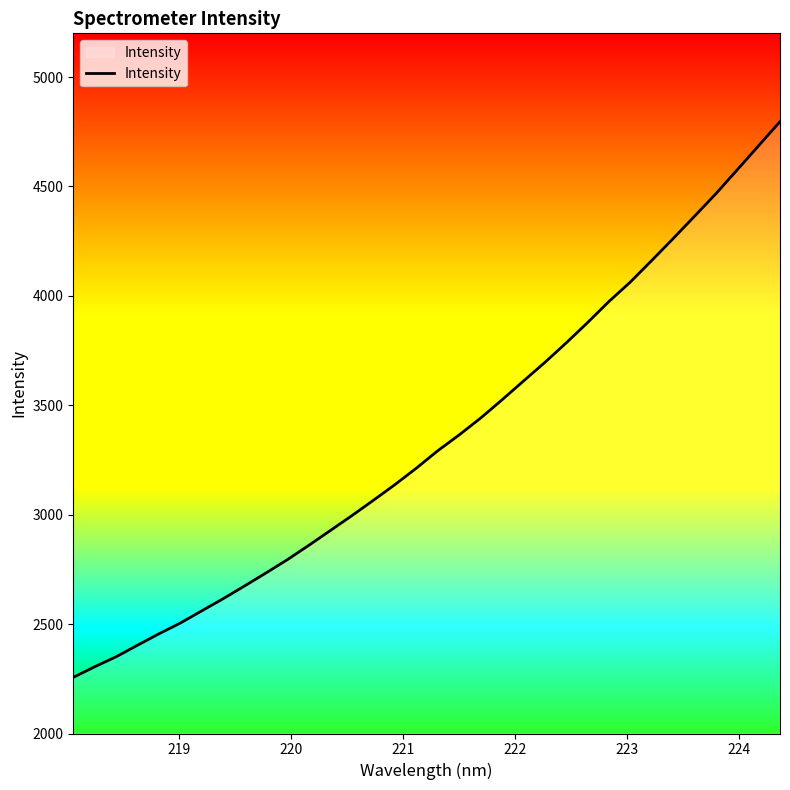

What is the smallest value displayed?

2256.5